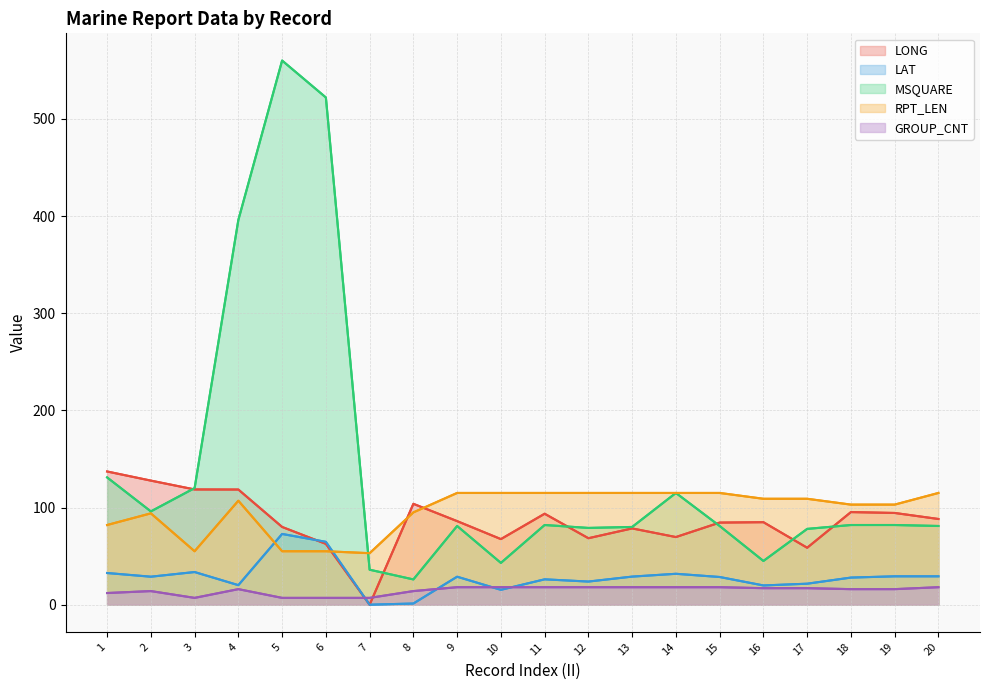

What is the total value across all series at 15?

327.0